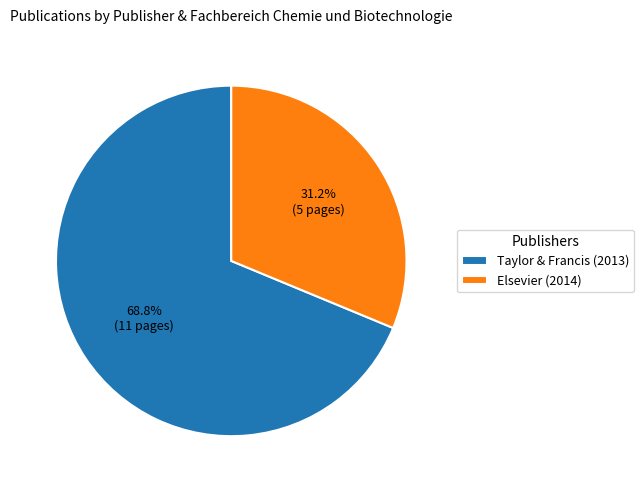

How many segments does this pie chart have?

2